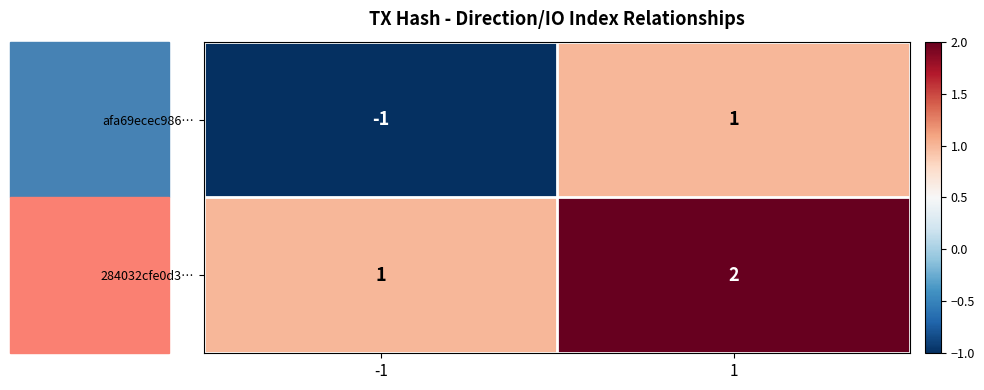

Is the value of 284032cfe0d3… at 1 greater than the value of afa69ecec986… at 1?

Yes